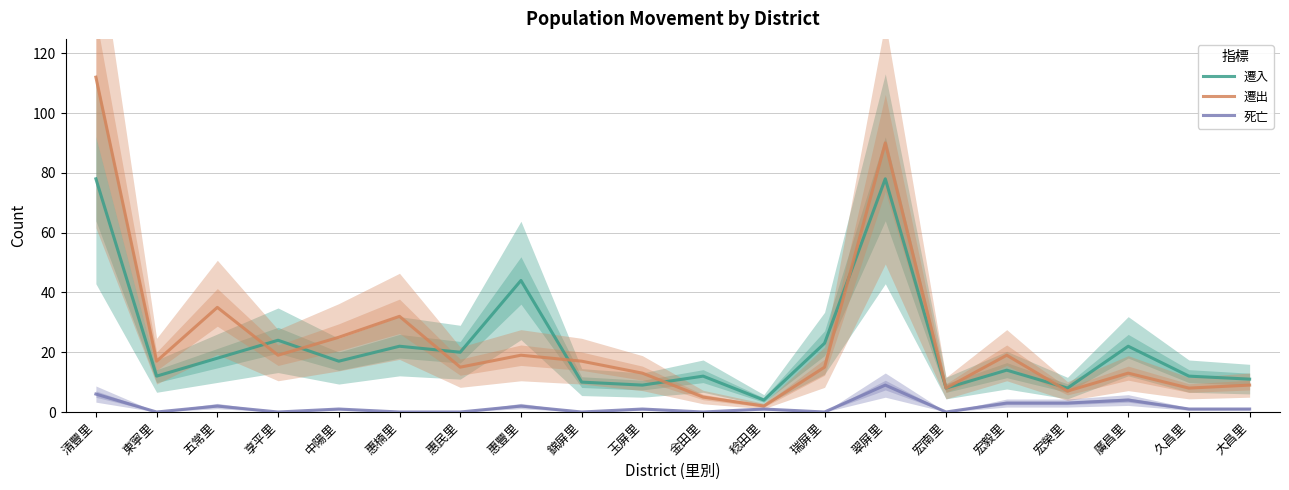

What is the label of the 3rd point from the right?

廣昌里